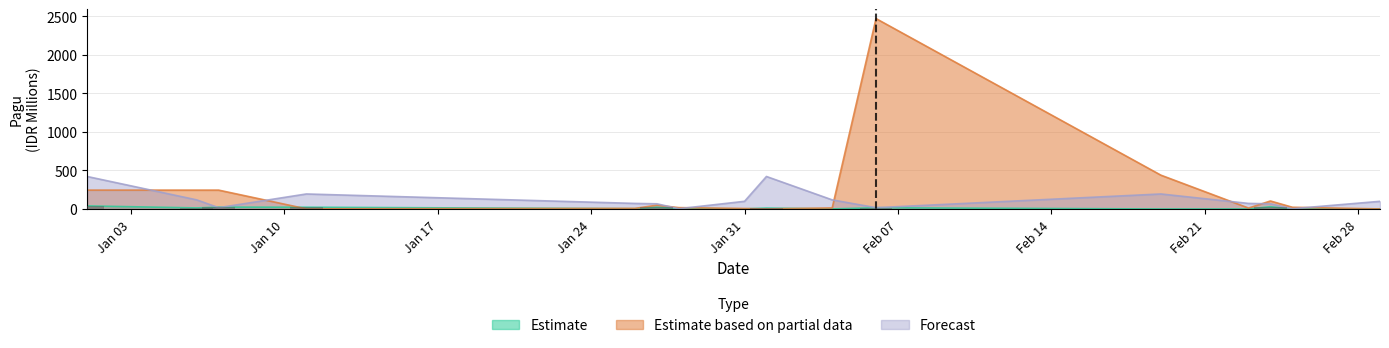

List the series in order of their peak value, lowest first.

Estimate, Forecast, Estimate based on partial data